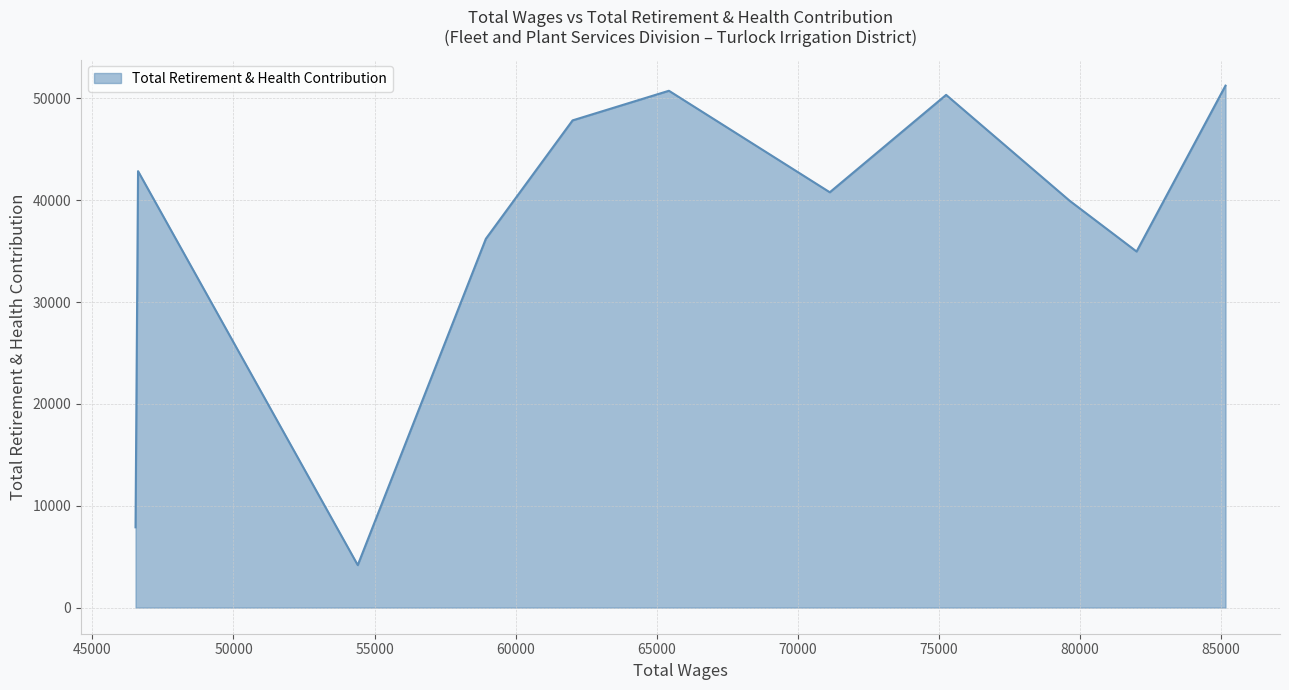

True or false: there are more than 2 points higher than both neighbors.

True